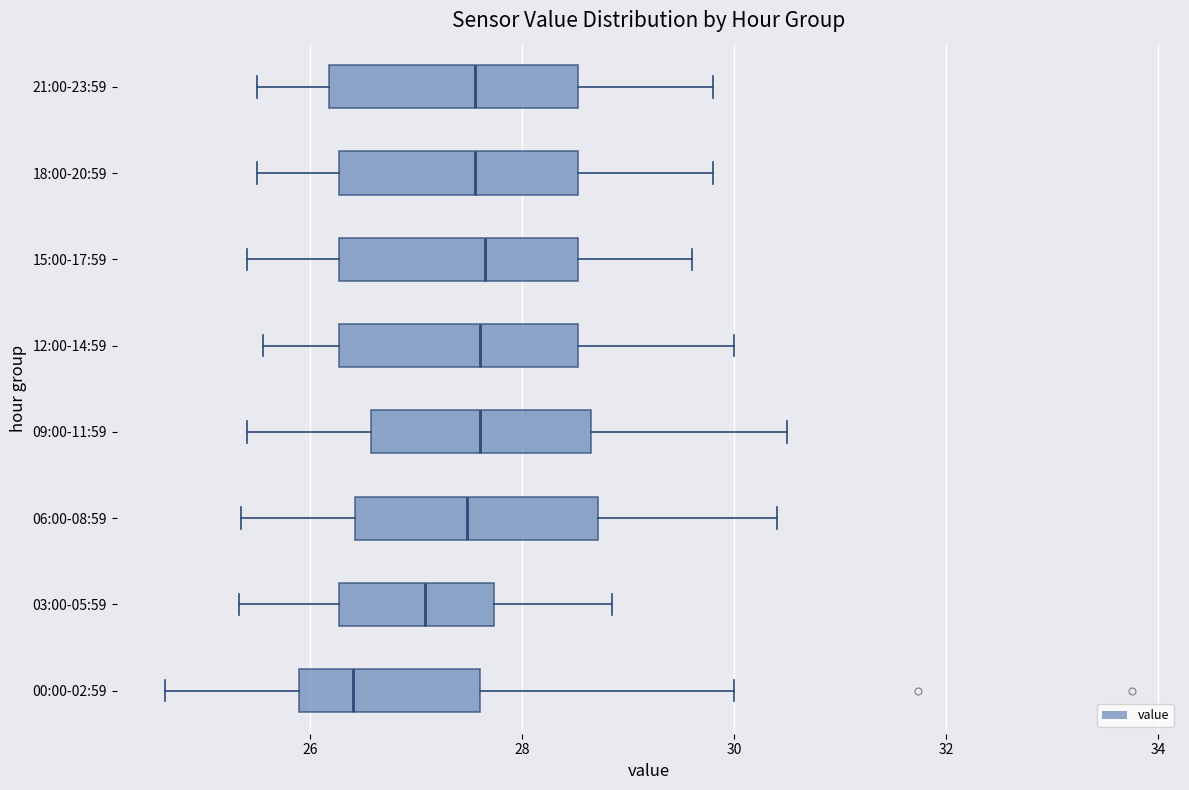

Reading bottom to top, read every box against the x-axis: the position of its median line, the range the box covers, and the ends of its whiskers. The values are not printed on the chart, so give them approximately, as read against the axis.

00:00-02:59: median 26.4, box 25.8 to 27.6, whiskers 24.6 to 30.0
03:00-05:59: median 27.0, box 26.2 to 27.8, whiskers 25.4 to 28.8
06:00-08:59: median 27.4, box 26.4 to 28.8, whiskers 25.4 to 30.4
09:00-11:59: median 27.6, box 26.6 to 28.6, whiskers 25.4 to 30.6
12:00-14:59: median 27.6, box 26.2 to 28.6, whiskers 25.6 to 30.0
15:00-17:59: median 27.6, box 26.2 to 28.6, whiskers 25.4 to 29.6
18:00-20:59: median 27.6, box 26.2 to 28.6, whiskers 25.6 to 29.8
21:00-23:59: median 27.6, box 26.2 to 28.6, whiskers 25.6 to 29.8